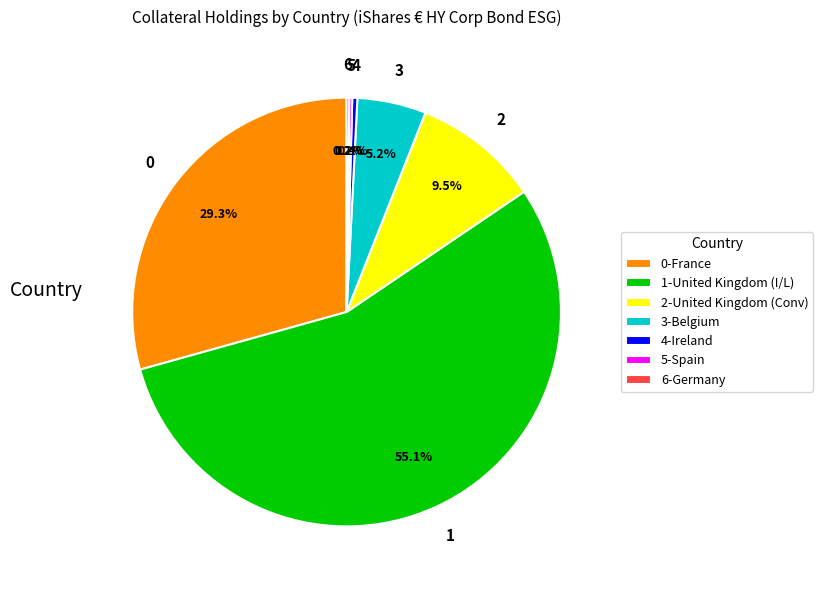

Is there a majority slice in this chart?

Yes